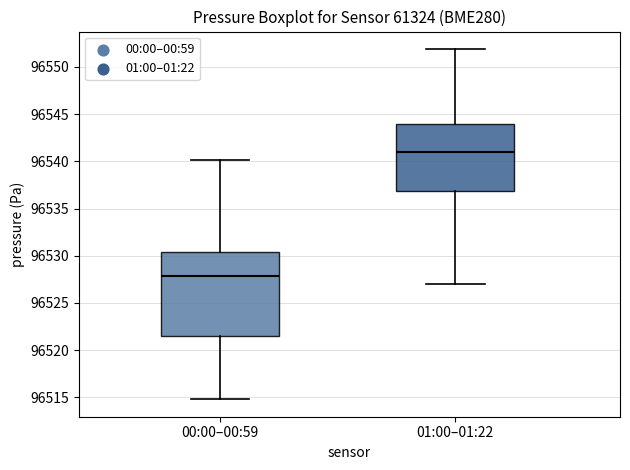

Which box's median line is the lowest?

00:00–00:59